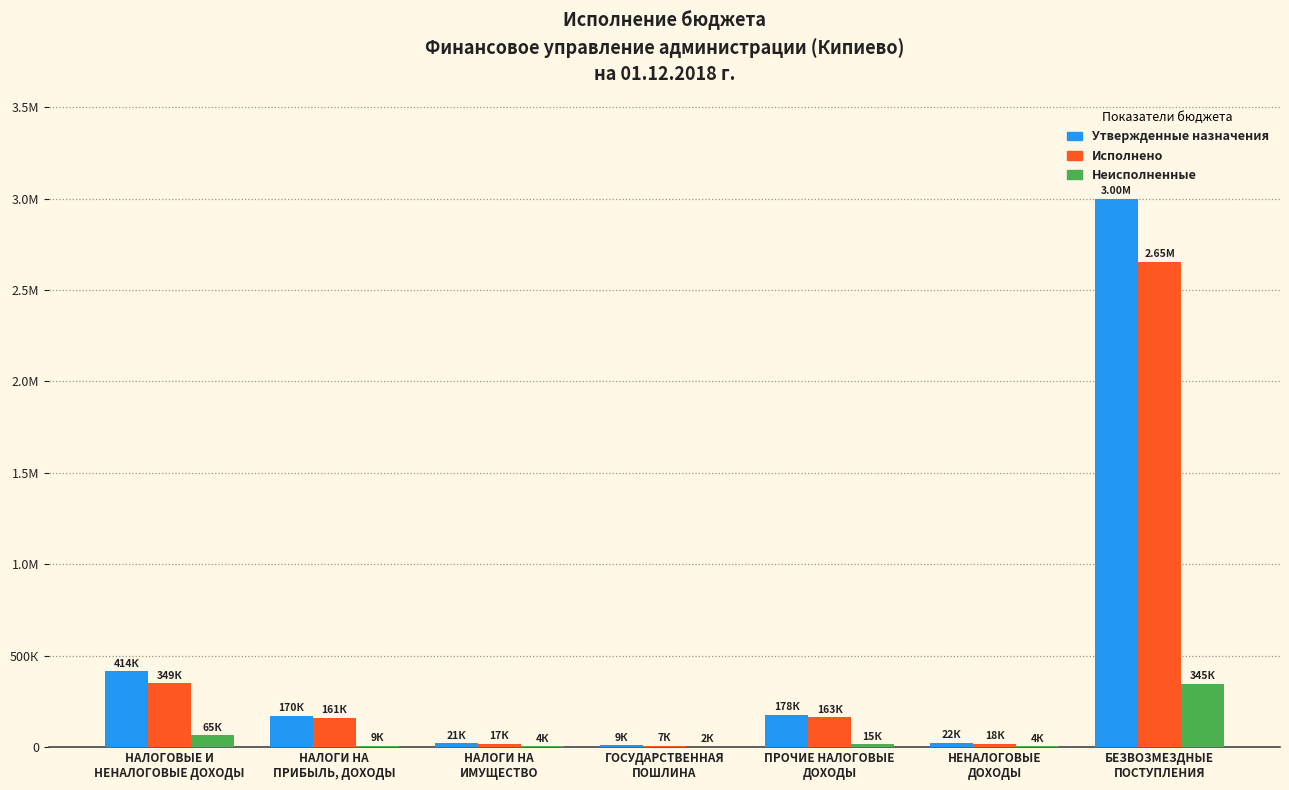

What are all the series names shown in the legend?

Утвержденные назначения, Исполнено, Неисполненные